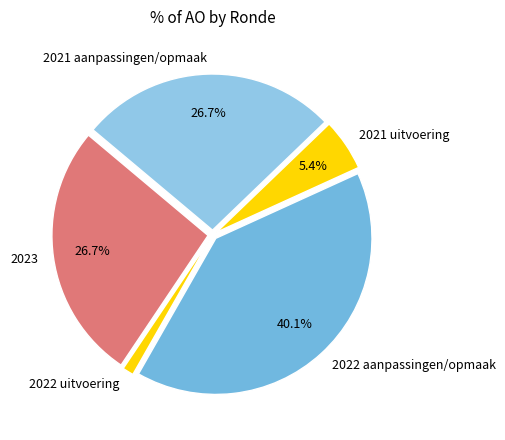

Combined, do 2022 aanpassingen/opmaak and 2022 uitvoering account for over 50%?

No